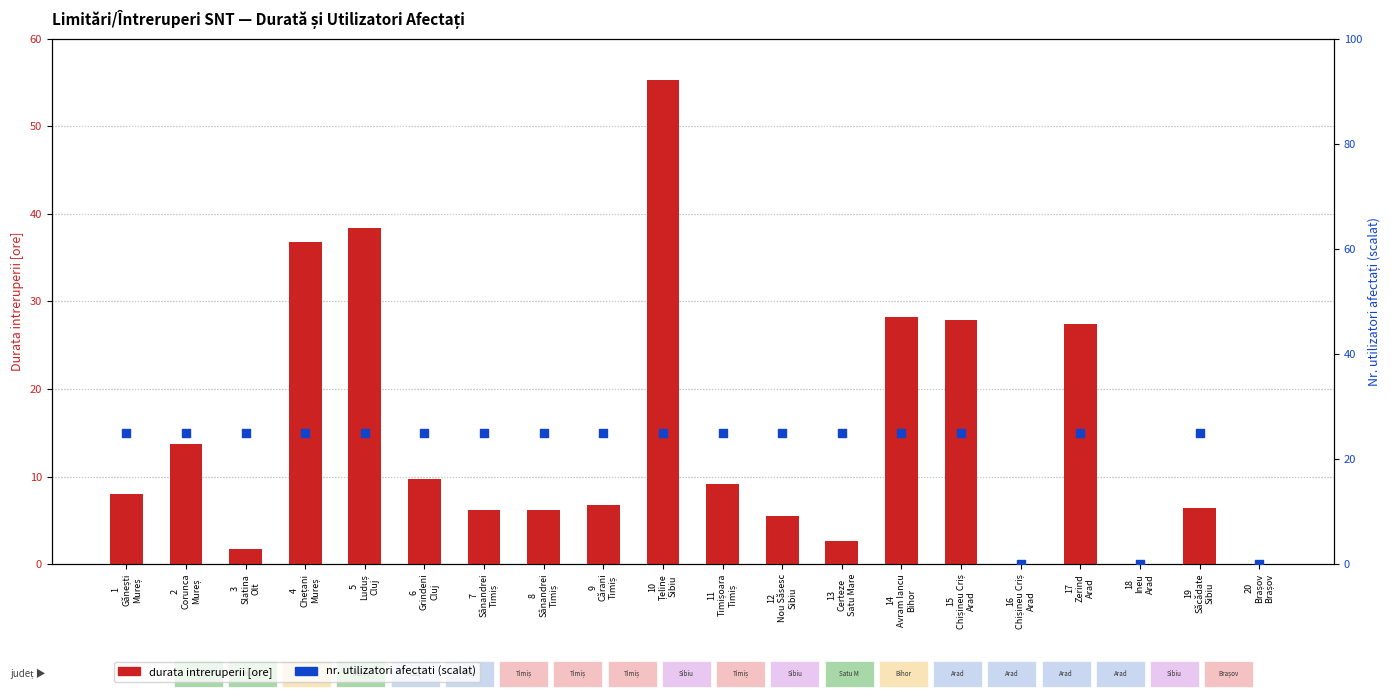

At how many categories does at least one series exceed 27?

6